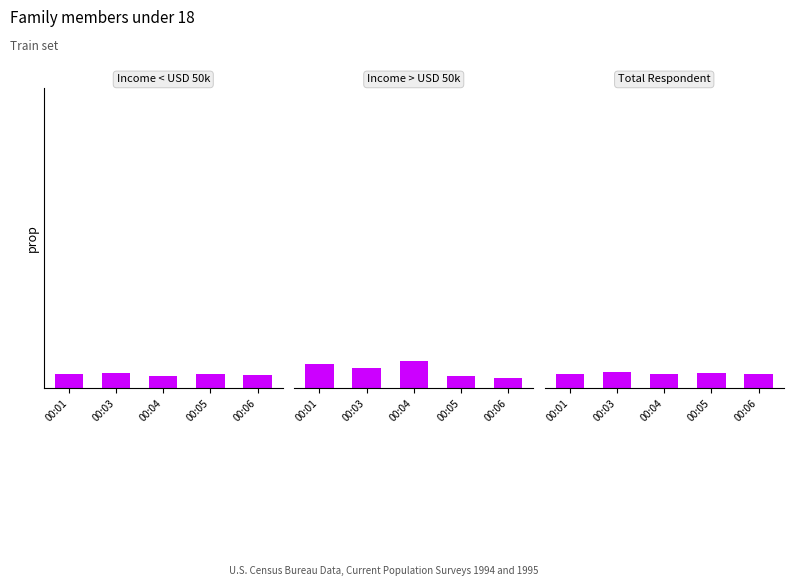

Reading left to right, list all the values displayed in this chart.

Income < USD 50k: 00:01=0.1	00:03=0.1	00:04=0.0	00:05=0.0	00:06=0.0
Income > USD 50k: 00:01=0.1	00:03=0.1	00:04=0.1	00:05=0.0	00:06=0.0
Total Respondent: 00:01=0.0	00:03=0.1	00:04=0.0	00:05=0.1	00:06=0.1